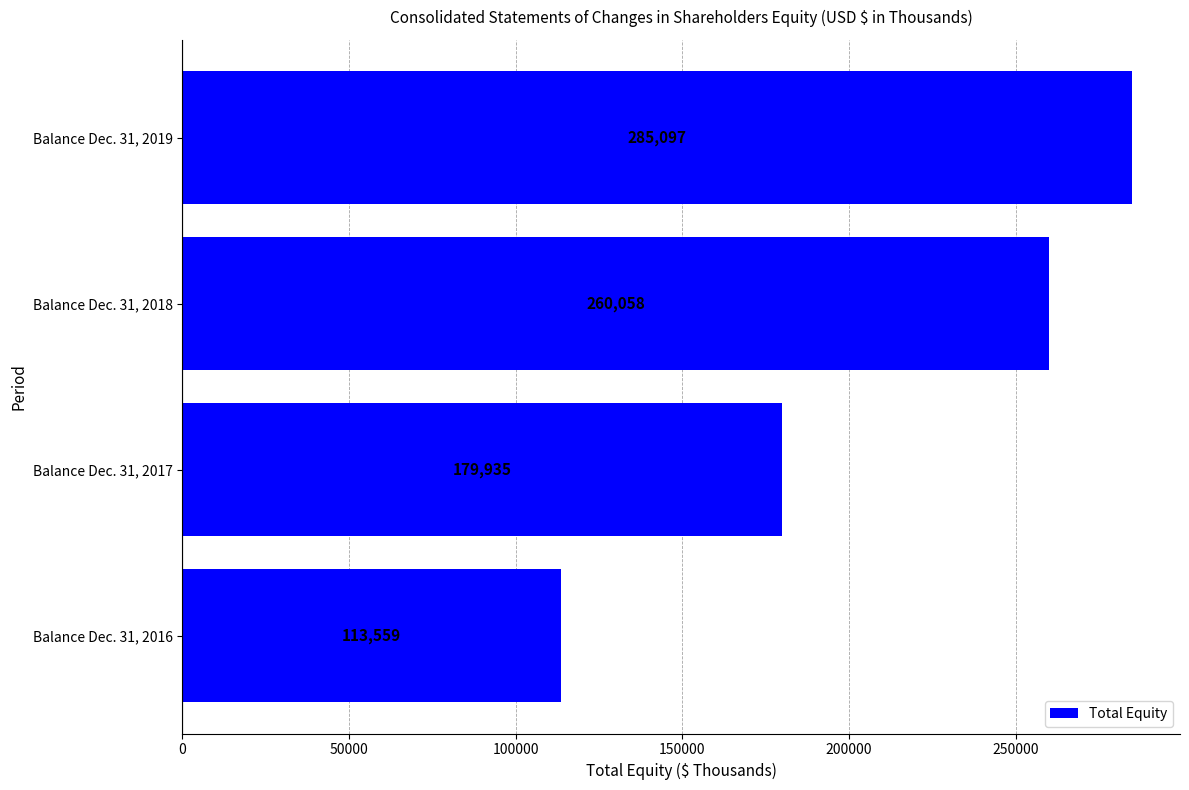

List the labels in order of value, largest first.

Balance Dec. 31, 2019, Balance Dec. 31, 2018, Balance Dec. 31, 2017, Balance Dec. 31, 2016